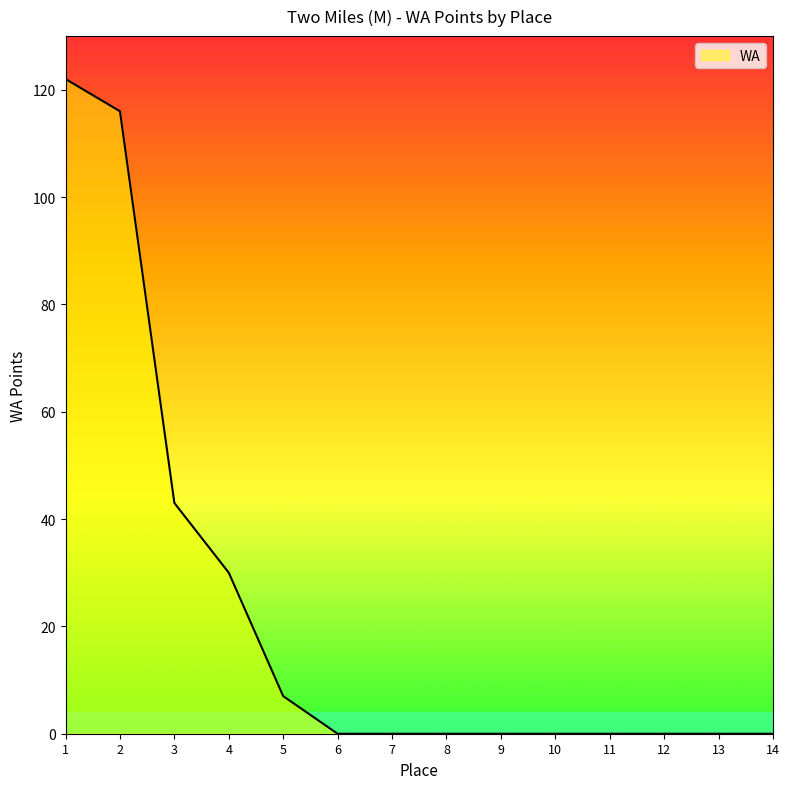

Where is the data nearest to the value 61?

3